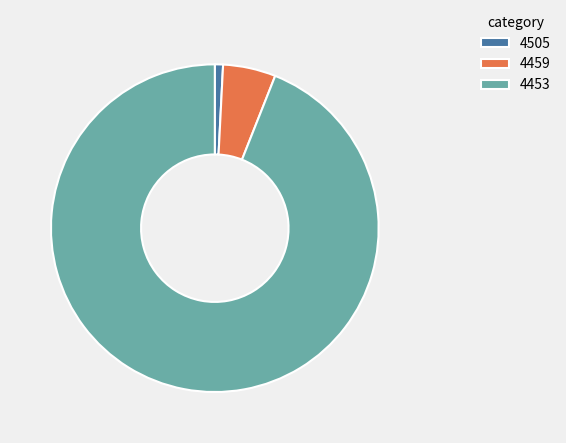

The 4453 slice represents 99% of the pie. True or false?

False